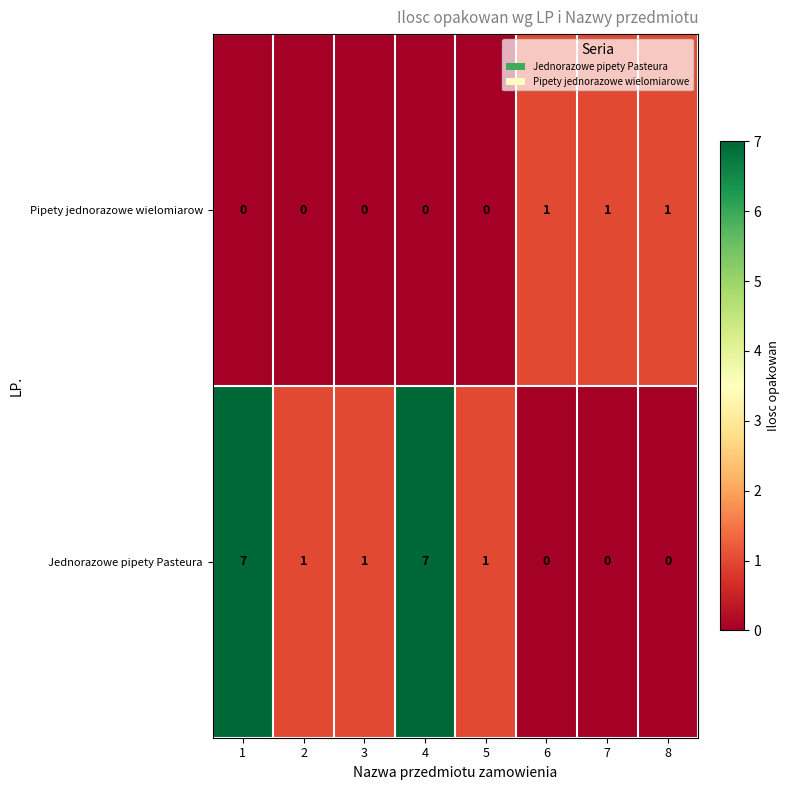

What is the sum of all Pipety jednorazowe wielomiarow values?

3